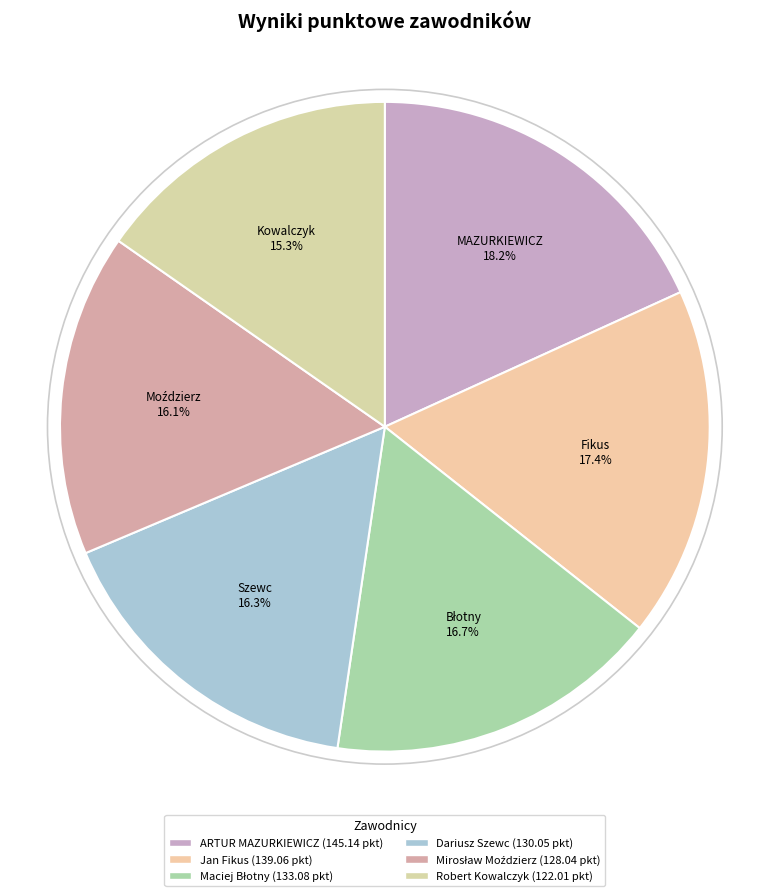

To the nearest percent, what is the difference between the largest and smallest slice percentages?

3%